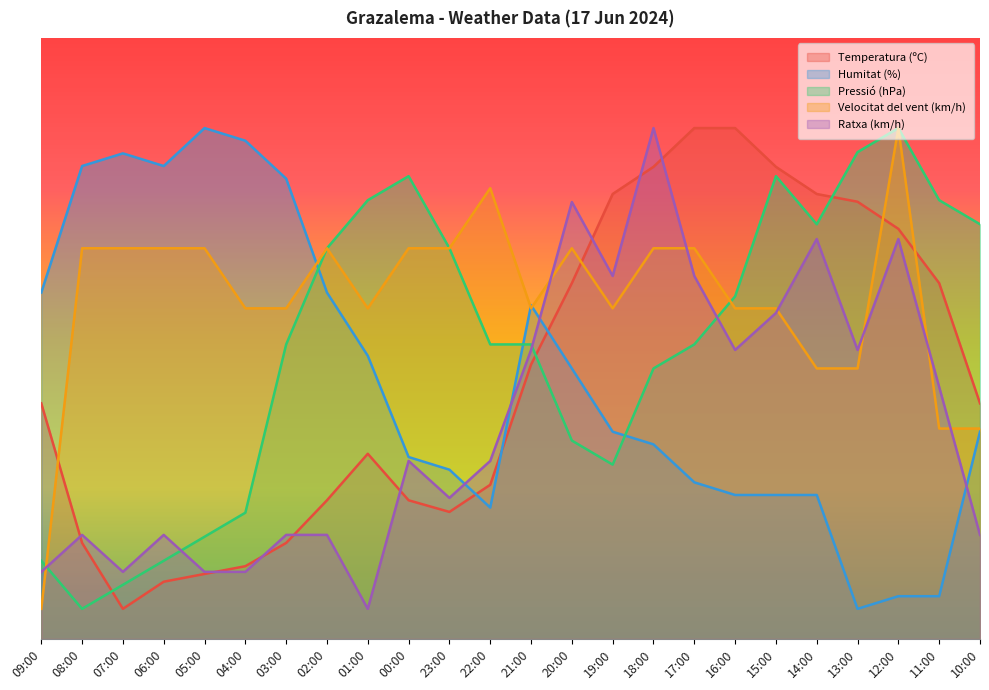

How many data points in Temperatura (ºC) are above 39?

13